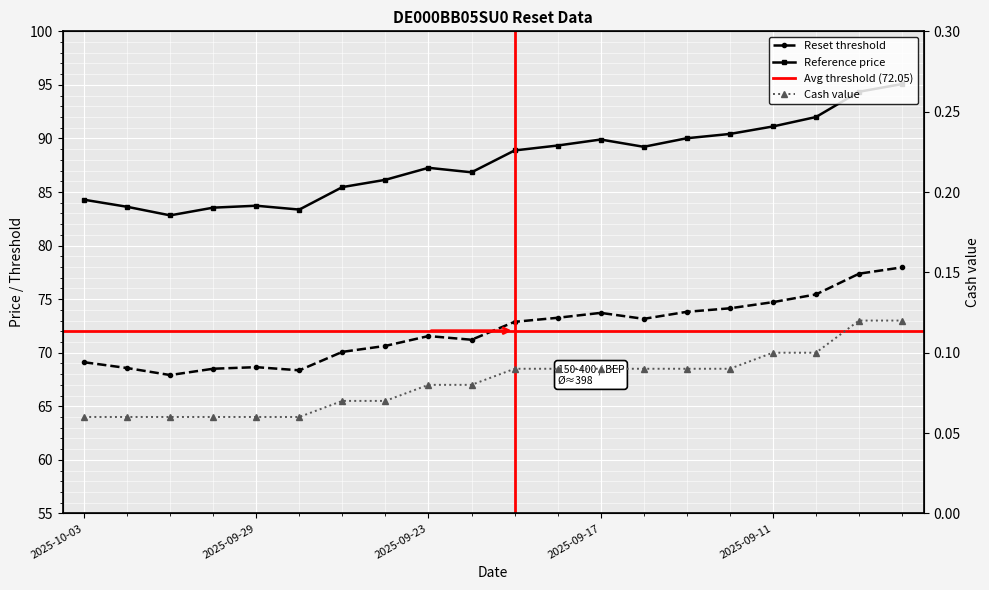

List the labels in order of Reference price value, largest first.

2025-09-08, 2025-09-09, 2025-09-10, 2025-09-11, 2025-09-12, 2025-09-15, 2025-09-17, 2025-09-18, 2025-09-16, 2025-09-19, 2025-09-23, 2025-09-22, 2025-09-24, 2025-09-25, 2025-10-03, 2025-09-29, 2025-10-02, 2025-09-30, 2025-09-26, 2025-10-01